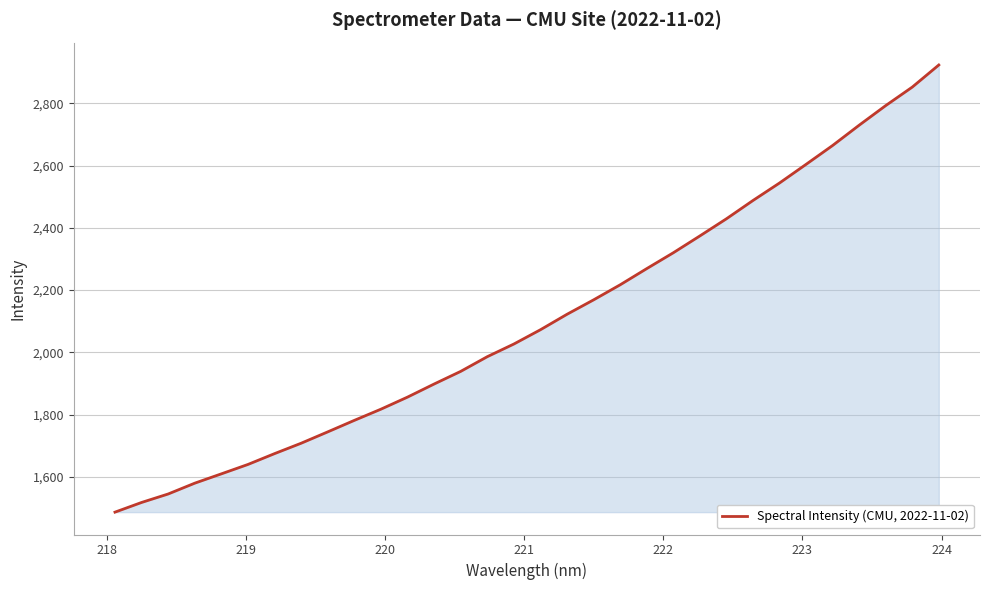

What is the minimum value shown in the chart?

1486.6